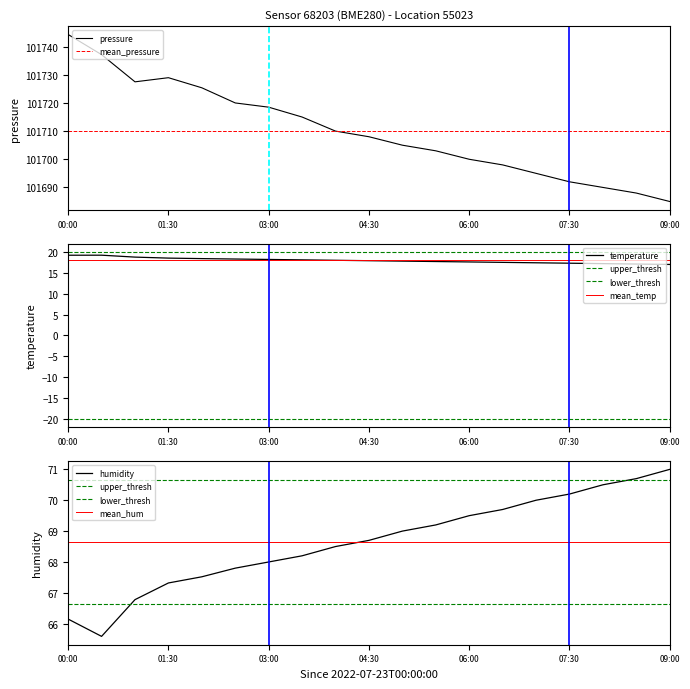

Is this an area chart (filled region under the line)?

No